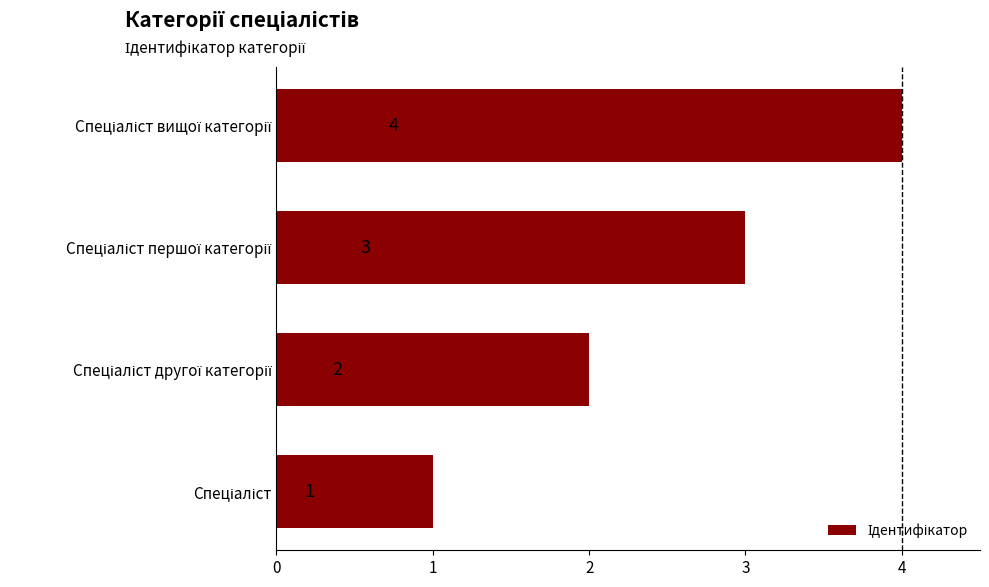

What is the greatest value displayed?

4